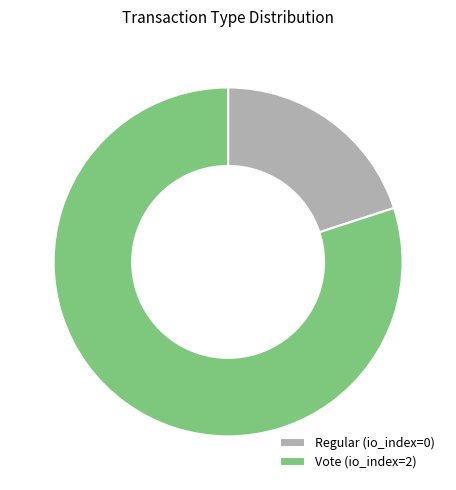

Does Regular represent more than half of the total?

No